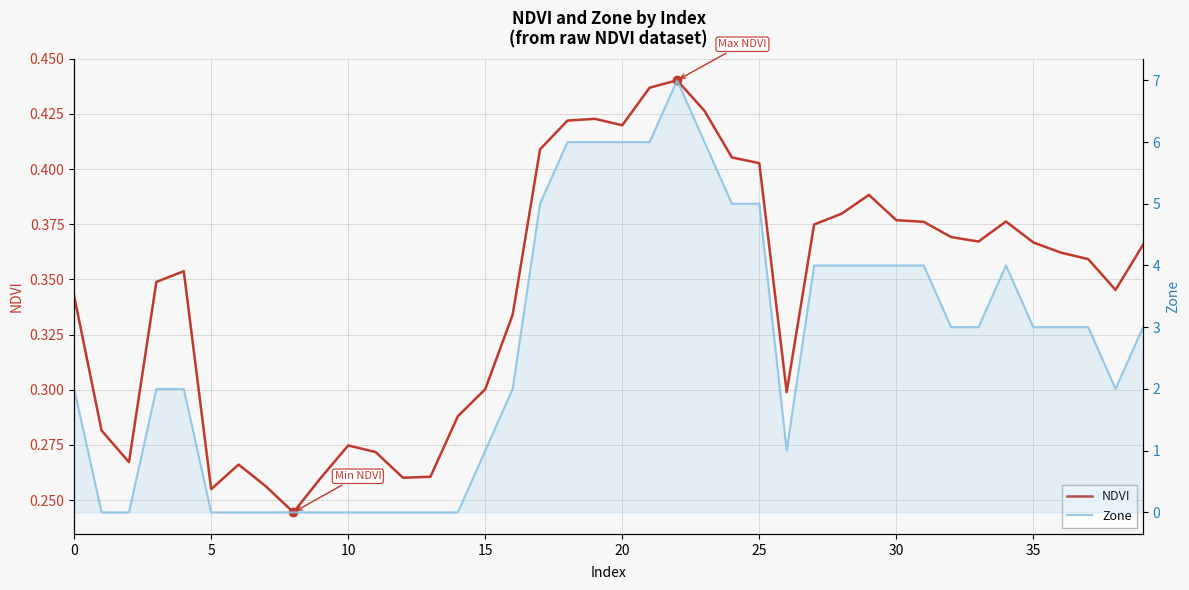

How many interior local peaks does the NDVI series have?

7